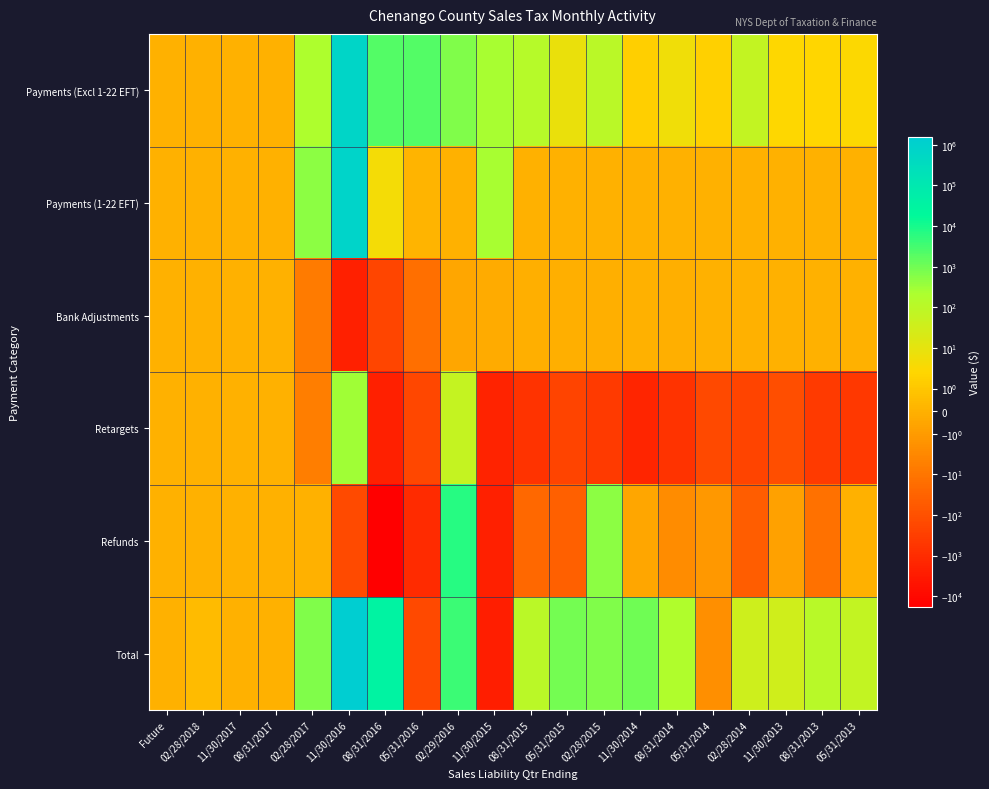

What is the total value across all series at 02/28/2014?

-176.3